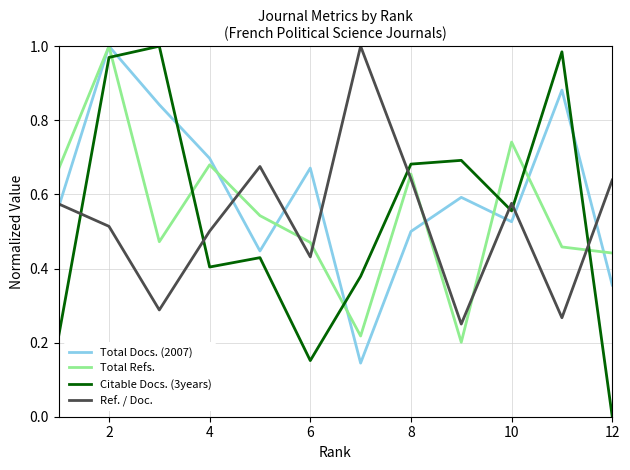

Which series has the widest spread of values?

Citable Docs. (3years)